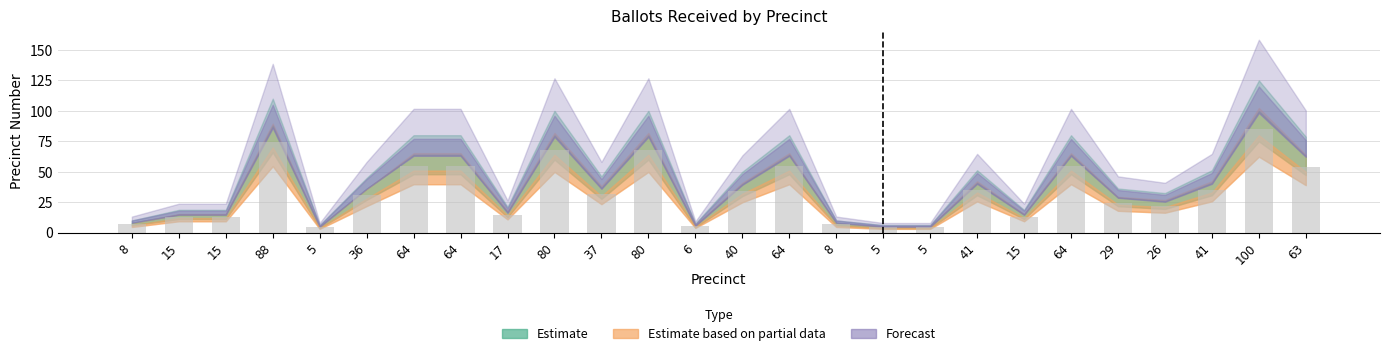

Count the number of categories in the chart.

26